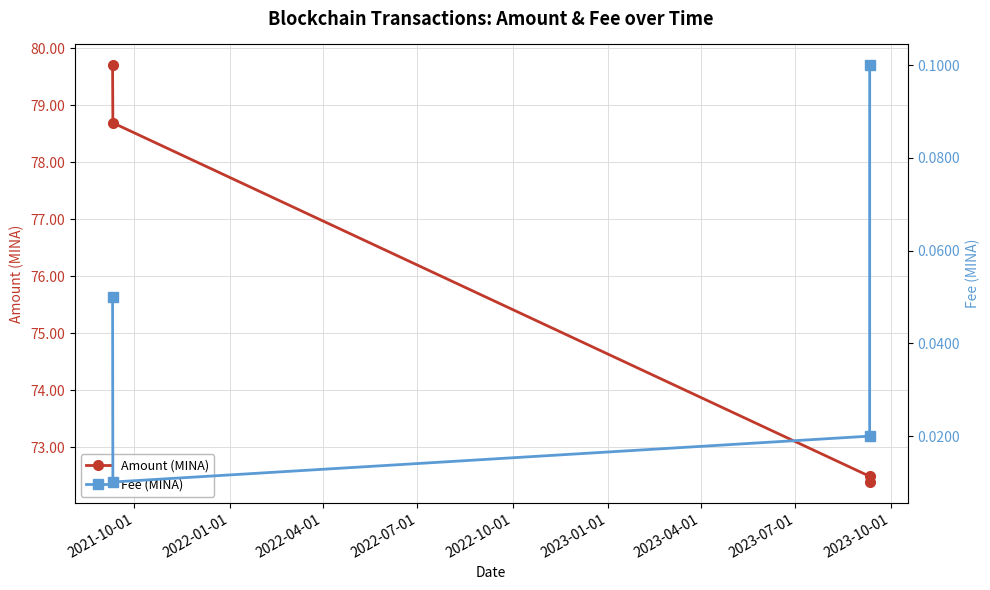

What is the greatest value displayed?

79.7